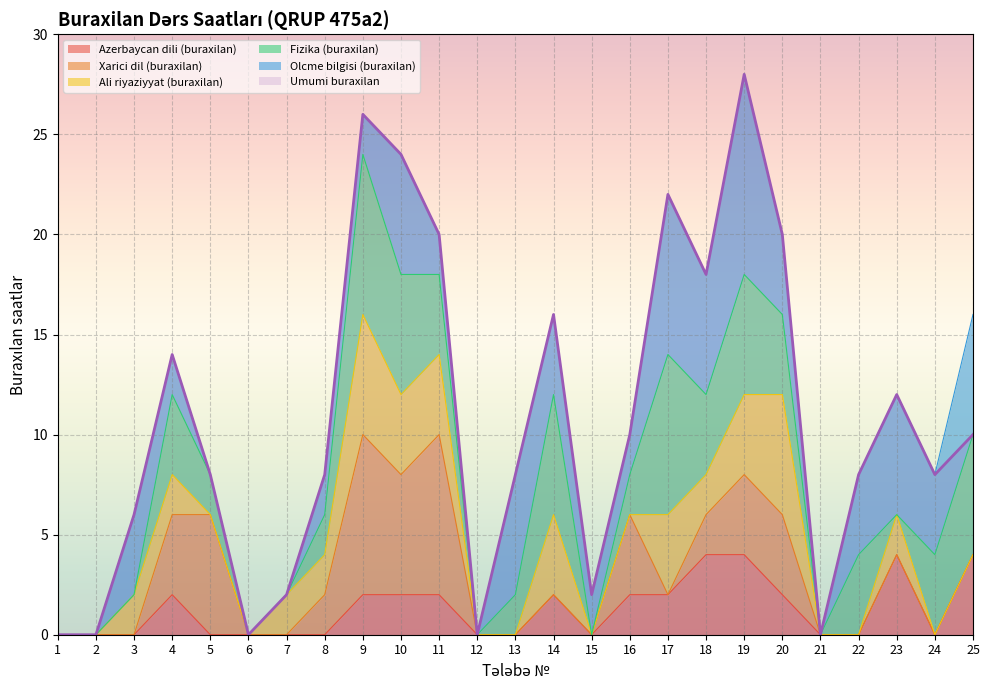

Reading left to right, transcribe all the data shown in this chart.

Azerbaycan dili (buraxilan): 1=0	2=0	3=0	4=2	5=0	6=0	7=0	8=0	9=2	10=2	11=2	12=0	13=0	14=2	15=0	16=2	17=2	18=4	19=4	20=2	21=0	22=0	23=4	24=0	25=4
Xarici dil (buraxilan): 1=0	2=0	3=0	4=4	5=6	6=0	7=0	8=2	9=8	10=6	11=8	12=0	13=0	14=0	15=0	16=4	17=0	18=2	19=4	20=4	21=0	22=0	23=0	24=0	25=0
Ali riyaziyyat (buraxilan): 1=0	2=0	3=2	4=2	5=0	6=0	7=2	8=2	9=6	10=4	11=4	12=0	13=0	14=4	15=0	16=0	17=4	18=2	19=4	20=6	21=0	22=0	23=2	24=0	25=0
Fizika (buraxilan): 1=0	2=0	3=0	4=4	5=2	6=0	7=0	8=2	9=8	10=6	11=4	12=0	13=2	14=6	15=0	16=2	17=8	18=4	19=6	20=4	21=0	22=4	23=0	24=4	25=6
Olcme bilgisi (buraxilan): 1=0	2=0	3=4	4=2	5=0	6=0	7=0	8=2	9=2	10=6	11=2	12=0	13=6	14=4	15=2	16=2	17=8	18=6	19=10	20=4	21=0	22=4	23=6	24=4	25=6
Umumi buraxilan: 1=0	2=0	3=6	4=14	5=8	6=0	7=2	8=8	9=26	10=24	11=20	12=0	13=8	14=16	15=2	16=10	17=22	18=18	19=28	20=20	21=0	22=8	23=12	24=8	25=10